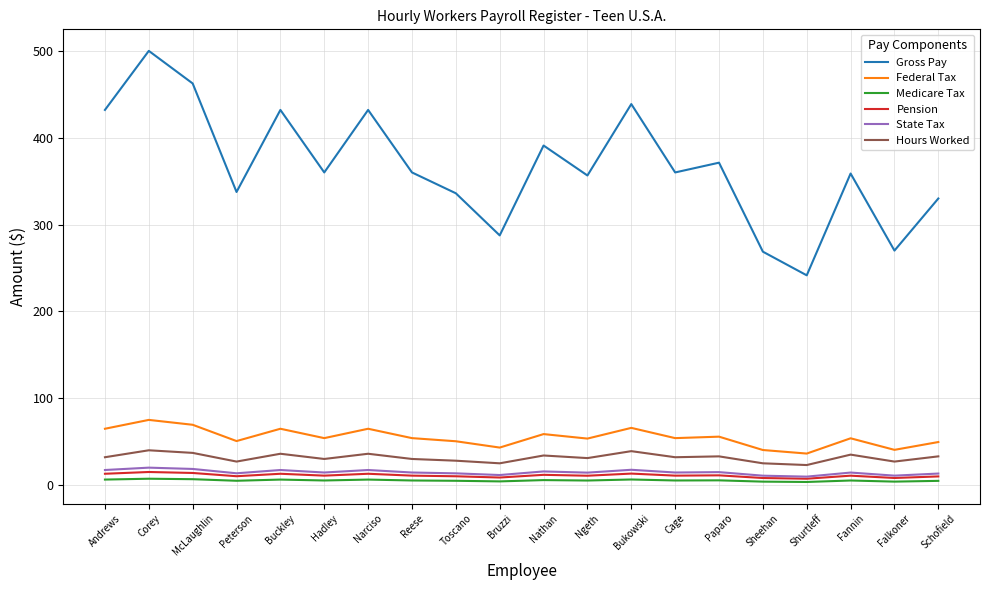

List the series in order of their peak value, highest first.

Gross Pay, Federal Tax, Hours Worked, State Tax, Pension, Medicare Tax